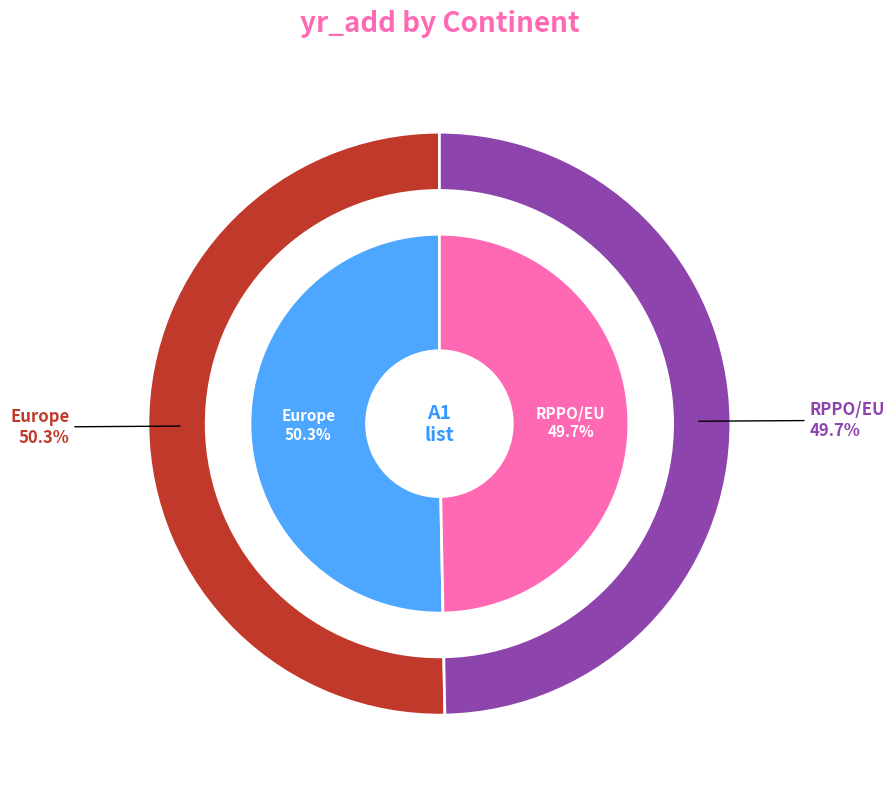

To the nearest percent, what percentage of the pie is RPPO/EU?

50%